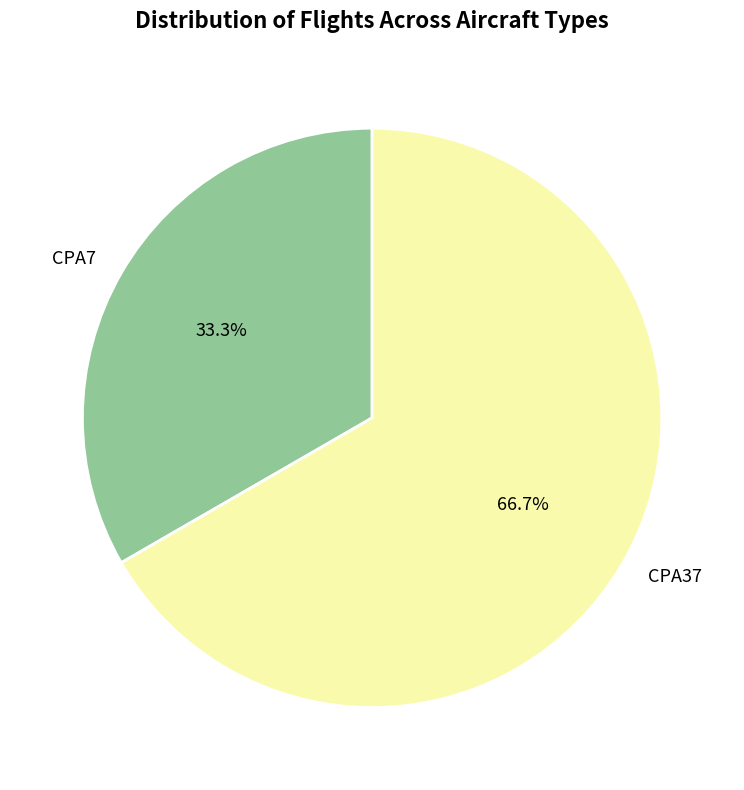

Is the sum of CPA7 and CPA37 greater than half?

Yes